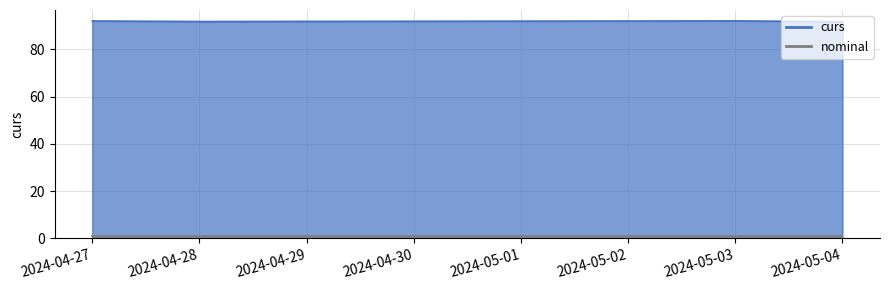

The nominal series shows 1.0 at 2024-04-28. True or false?

True